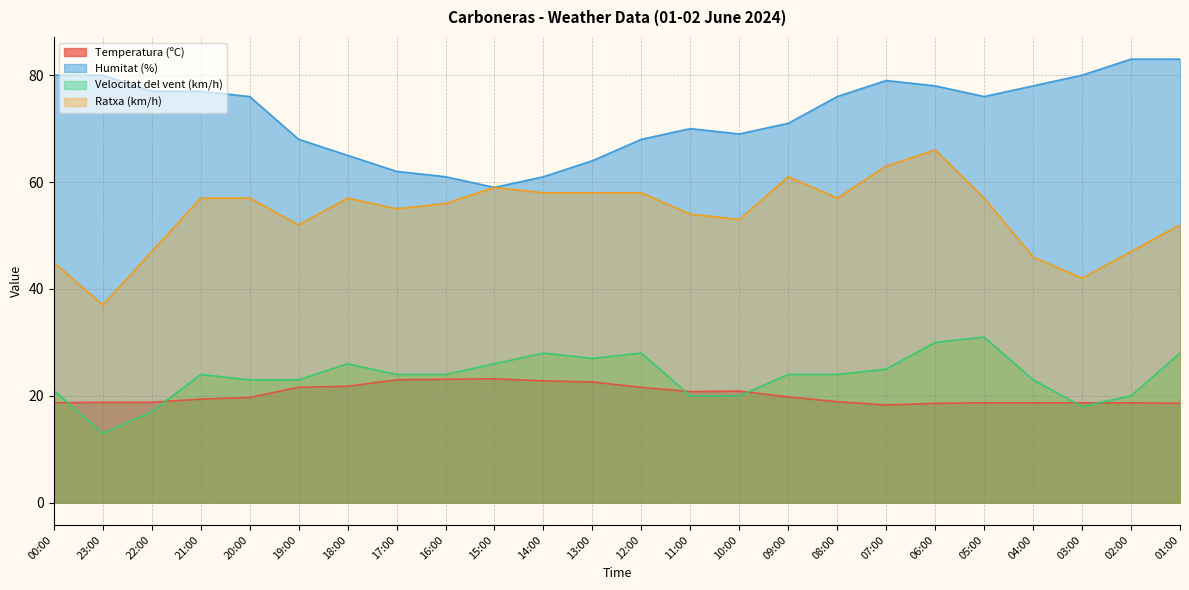

At which category does Velocitat del vent (km/h) reach its first local peak?

21:00